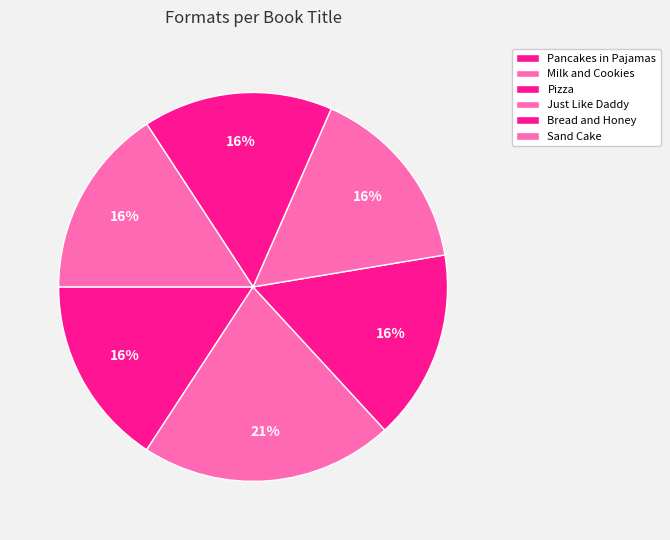

Does Sand Cake account for over 50% of the chart?

No